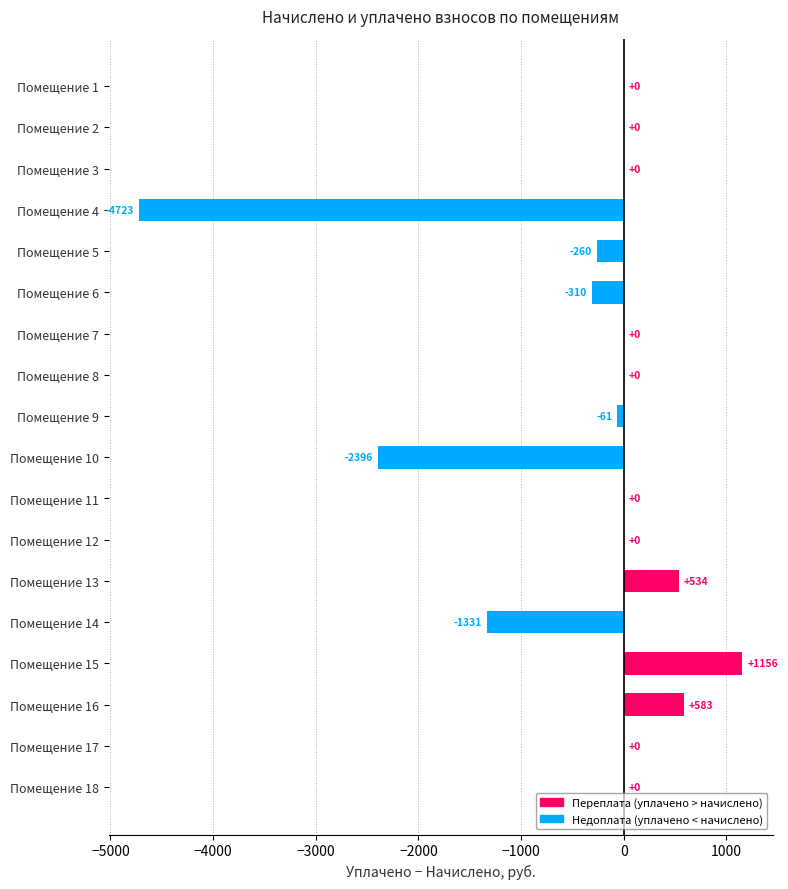

What is the greatest value displayed?

1156.4